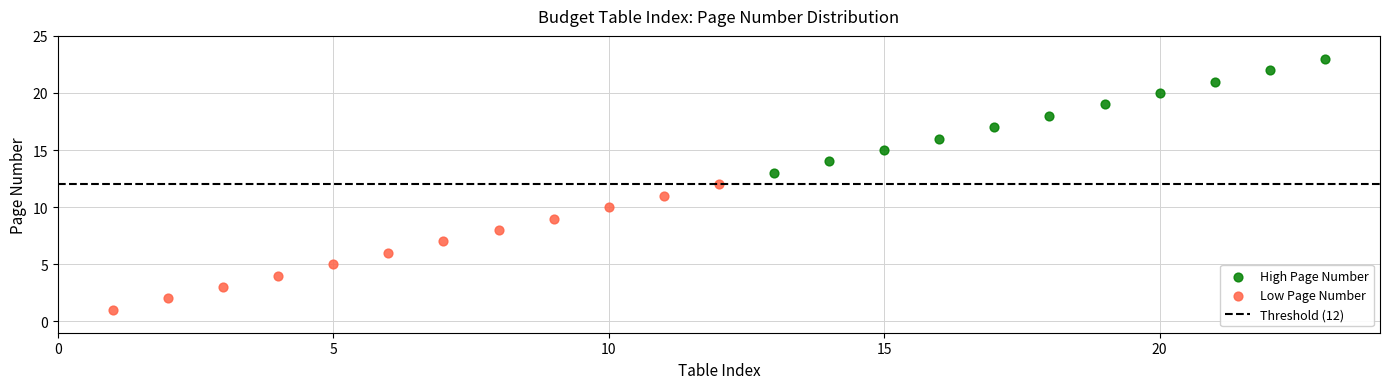

Which series reaches the minimum Y coordinate?

Low Page Number